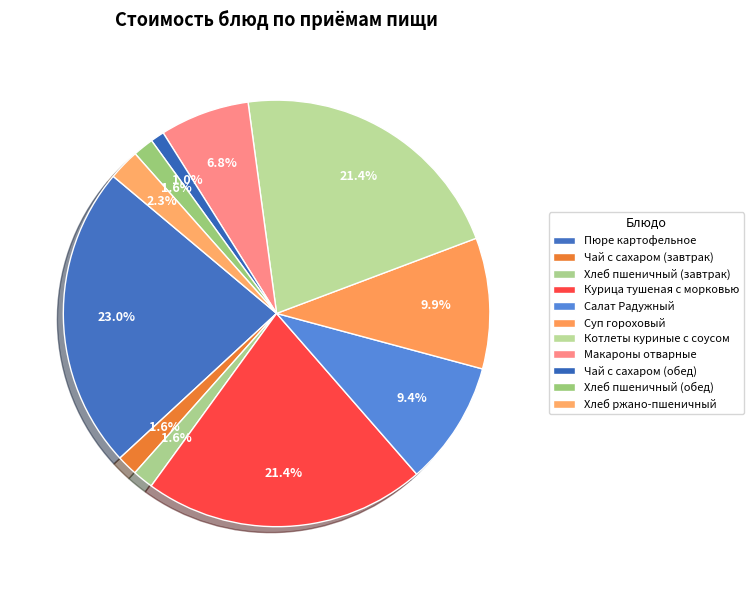

What is the ratio of the value at Курица тушеная с морковью to the value at Хлеб пшеничный (обед)?

13.7